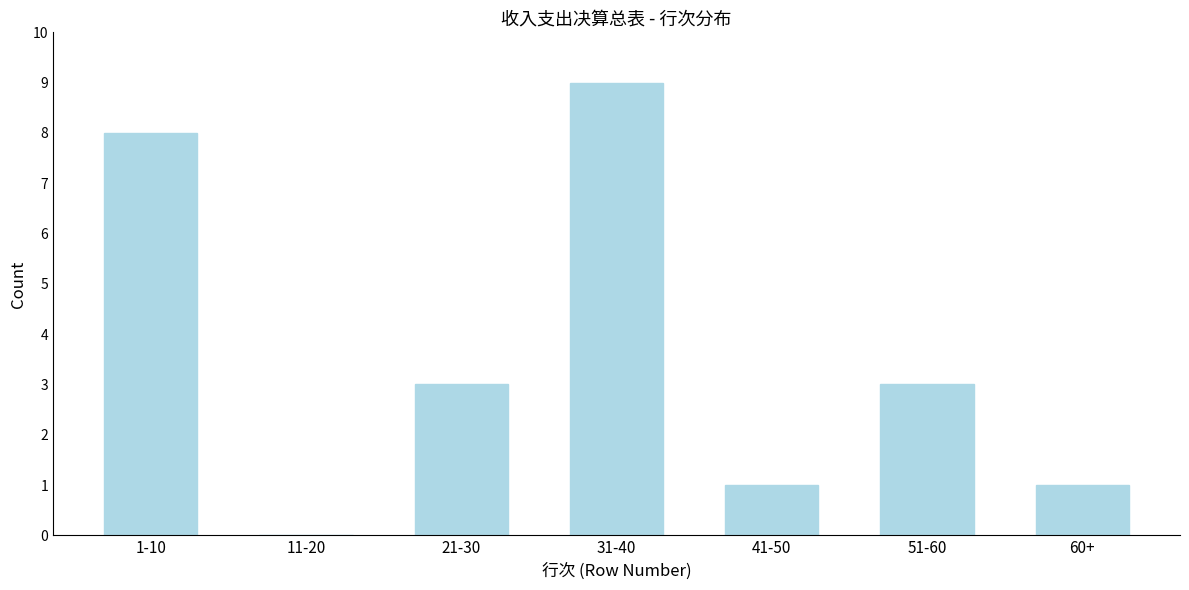

Reading right to left, what are all the values shown in this chart?

60+=1	51-60=3	41-50=1	31-40=9	21-30=3	11-20=0	1-10=8